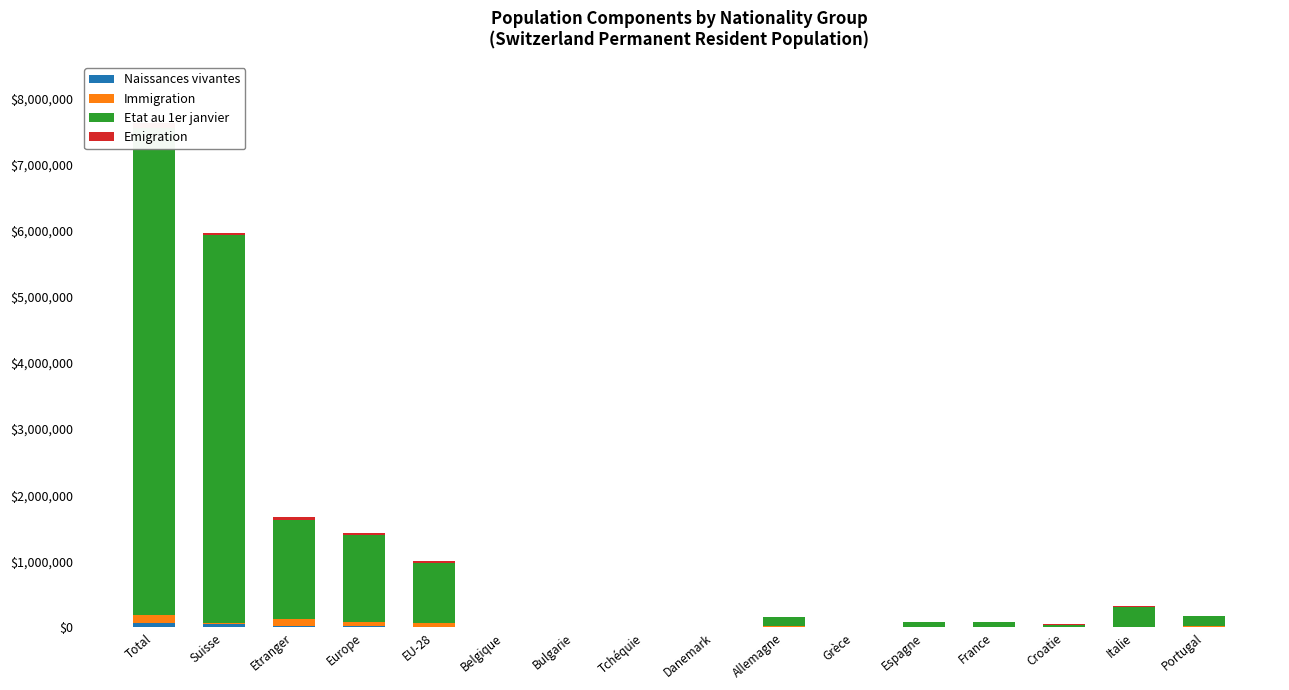

Where does the Immigration series first go above 6?

Total